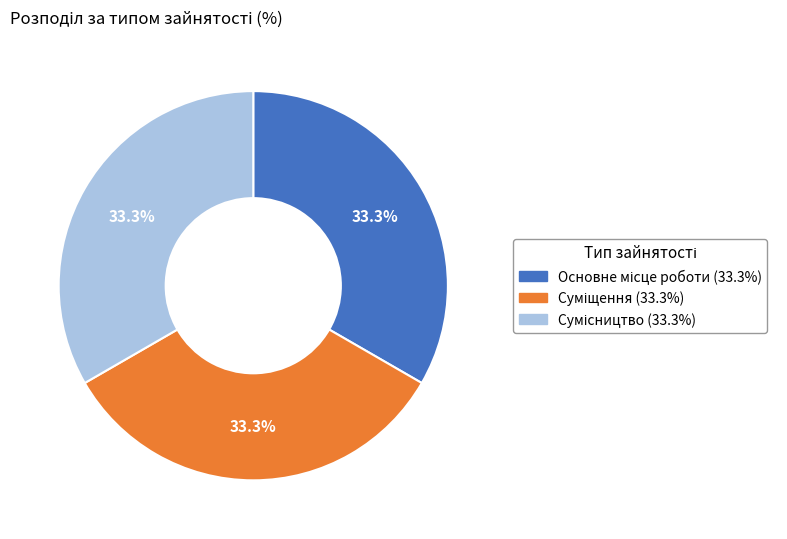

Does any single category account for the majority?

No